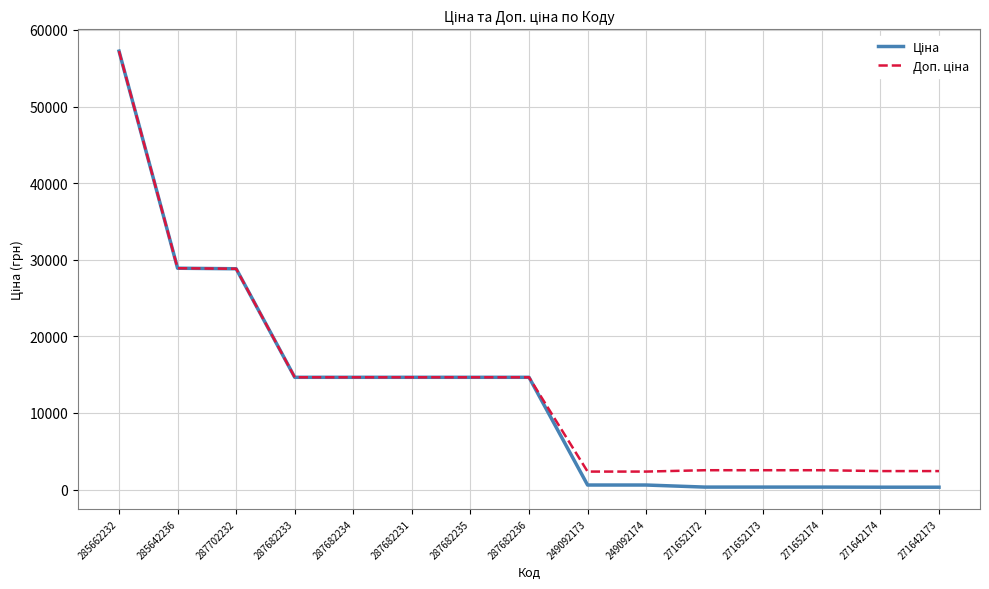

What is the total value across all series at 287682233?

29299.2